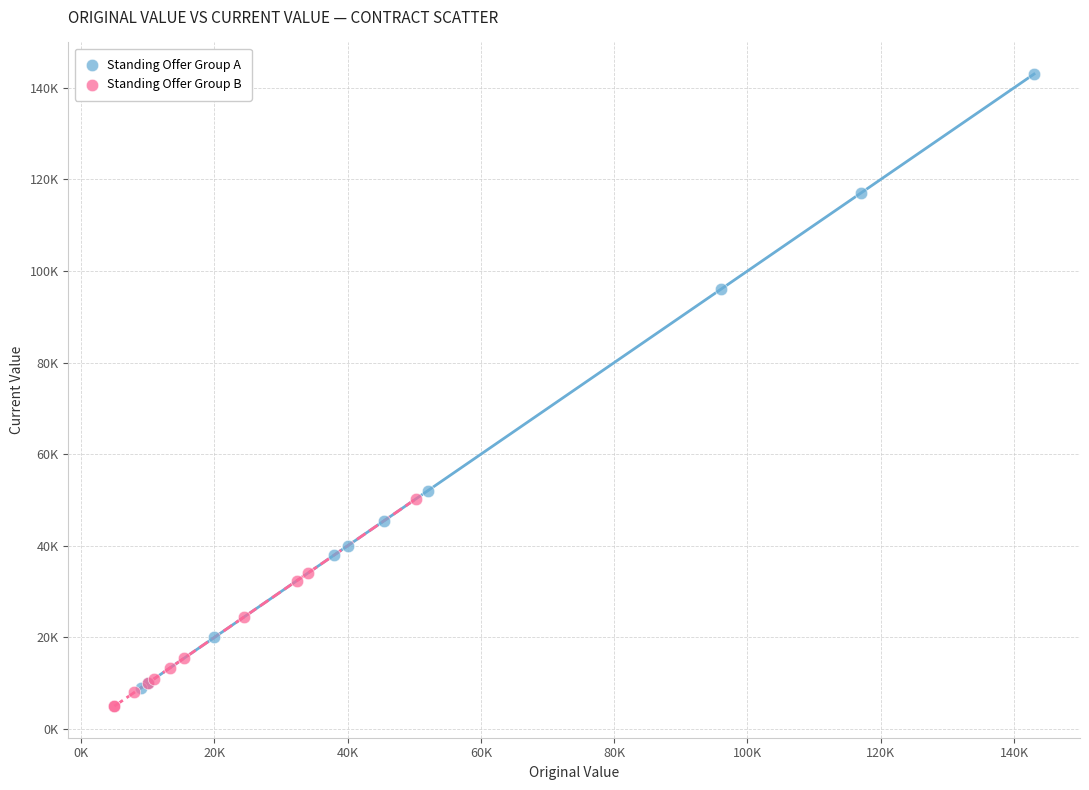

Which series has the widest spread of Y values?

Standing Offer Group A